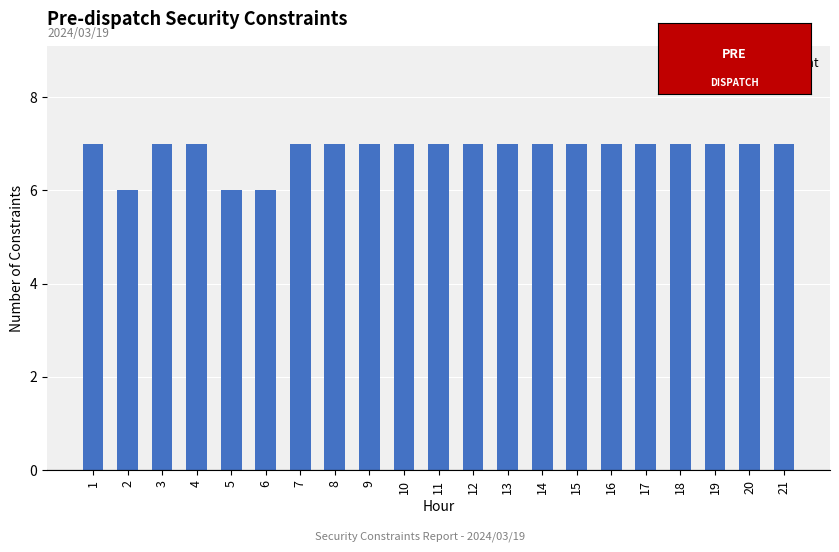

Reading left to right, extract all data points from this chart.

7	6	7	7	6	6	7	7	7	7	7	7	7	7	7	7	7	7	7	7	7